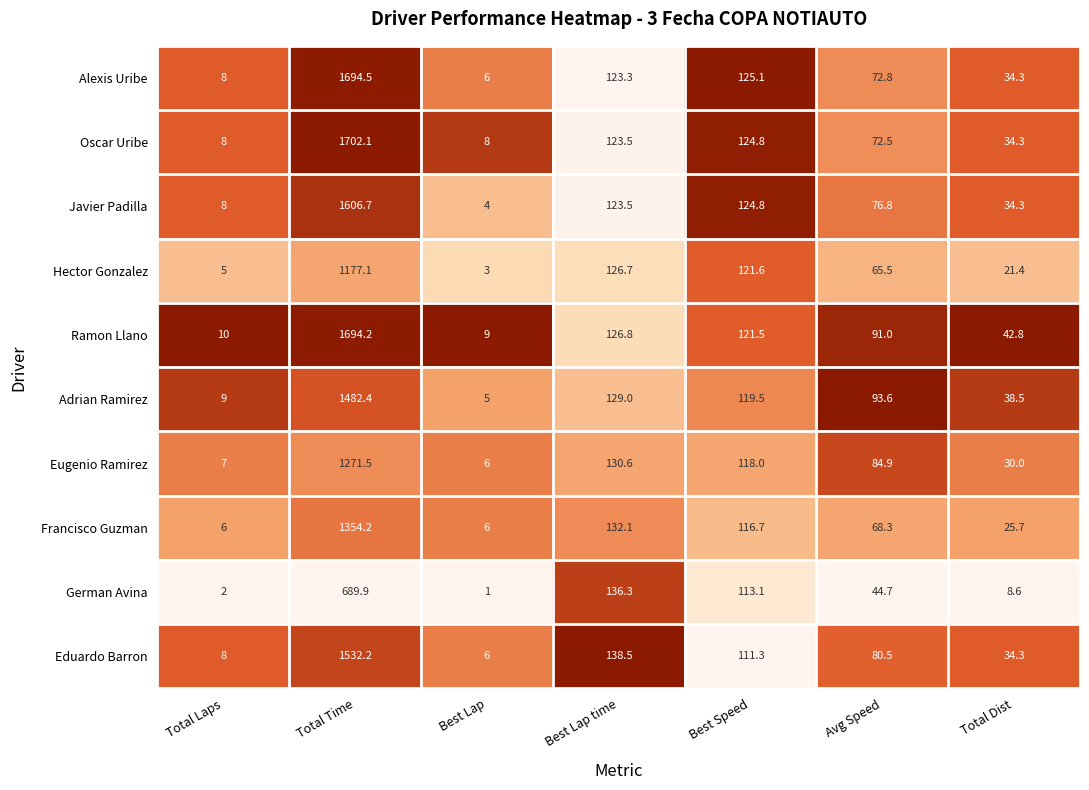

Which series has the widest spread of values?

Oscar Uribe